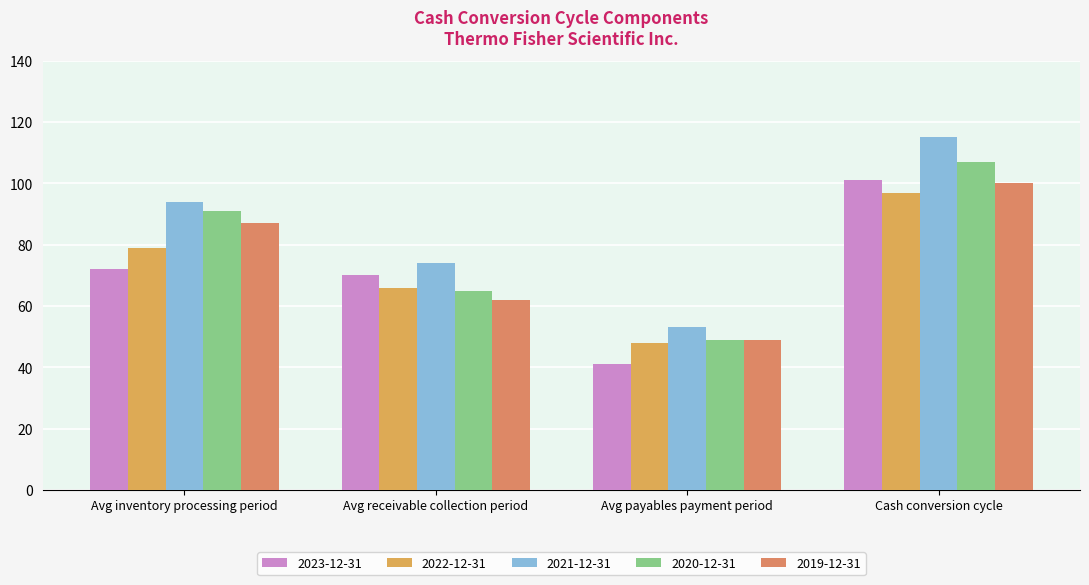

Which series has the widest spread of values?

2021-12-31